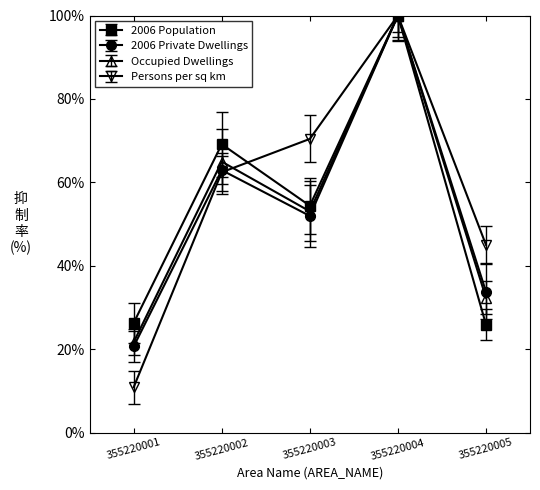

What is the value of the Persons per sq km point at the 5th from the left?

45.0